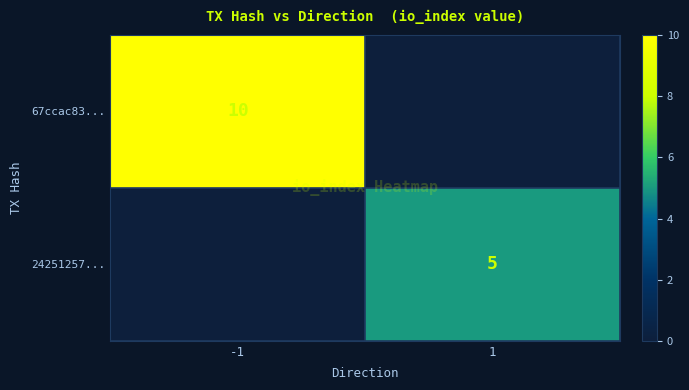

True or false: 24251257... has a value of 5 at 1.

True